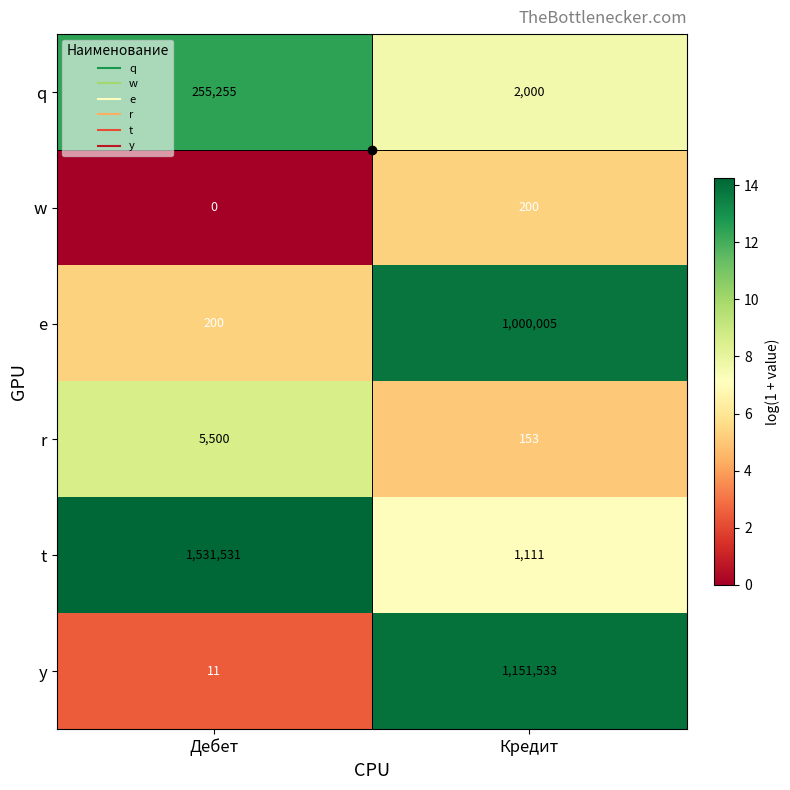

Which series changed the most between Дебет and Кредит?

t